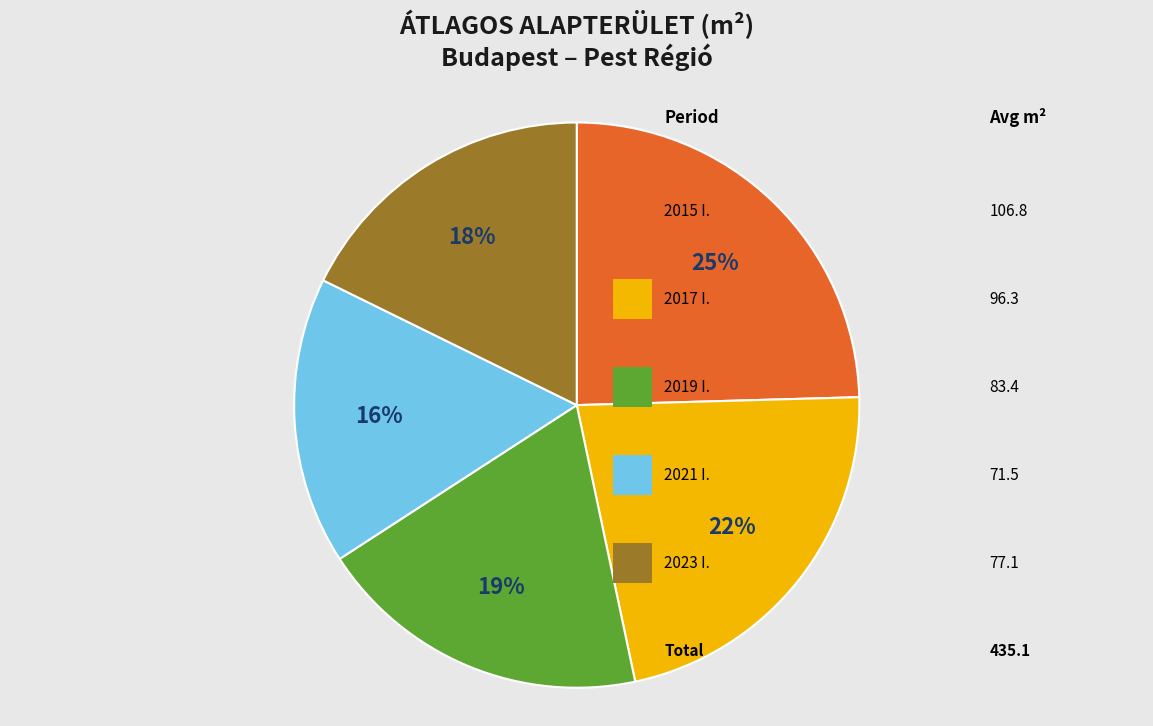

To the nearest percent, what is the average slice percentage?

20%